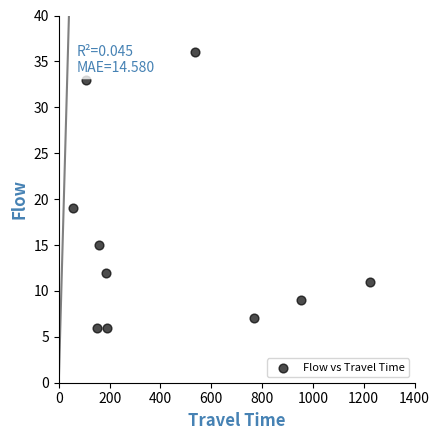

What Y value in the scatter plot is closest to 21?

19